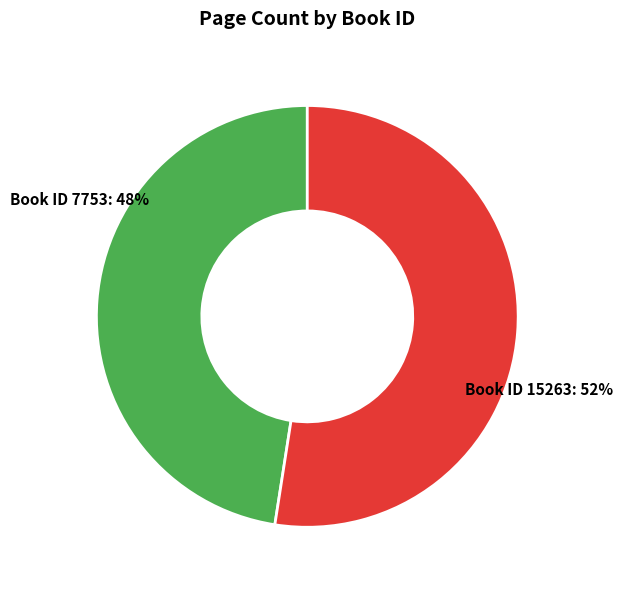

To the nearest percent, what is the combined percentage of Book ID 15263 and Book ID 7753?

100%